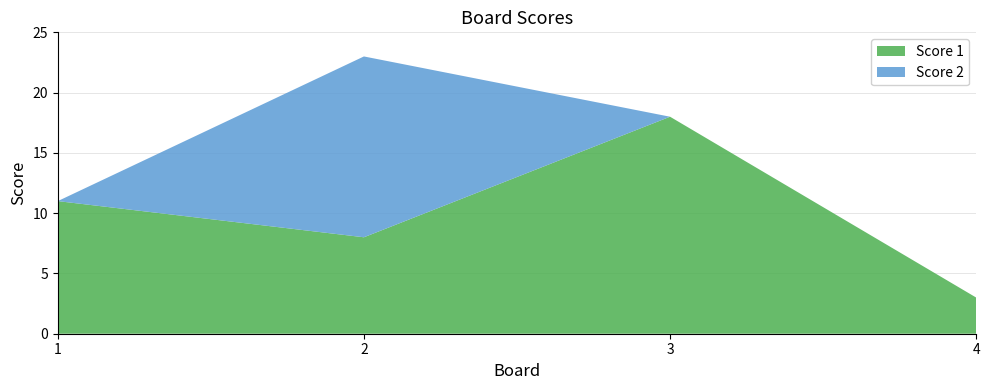

Reading left to right, list all the values displayed in this chart.

Score 1: 11	8	18	3
Score 2: 0	15	0	0